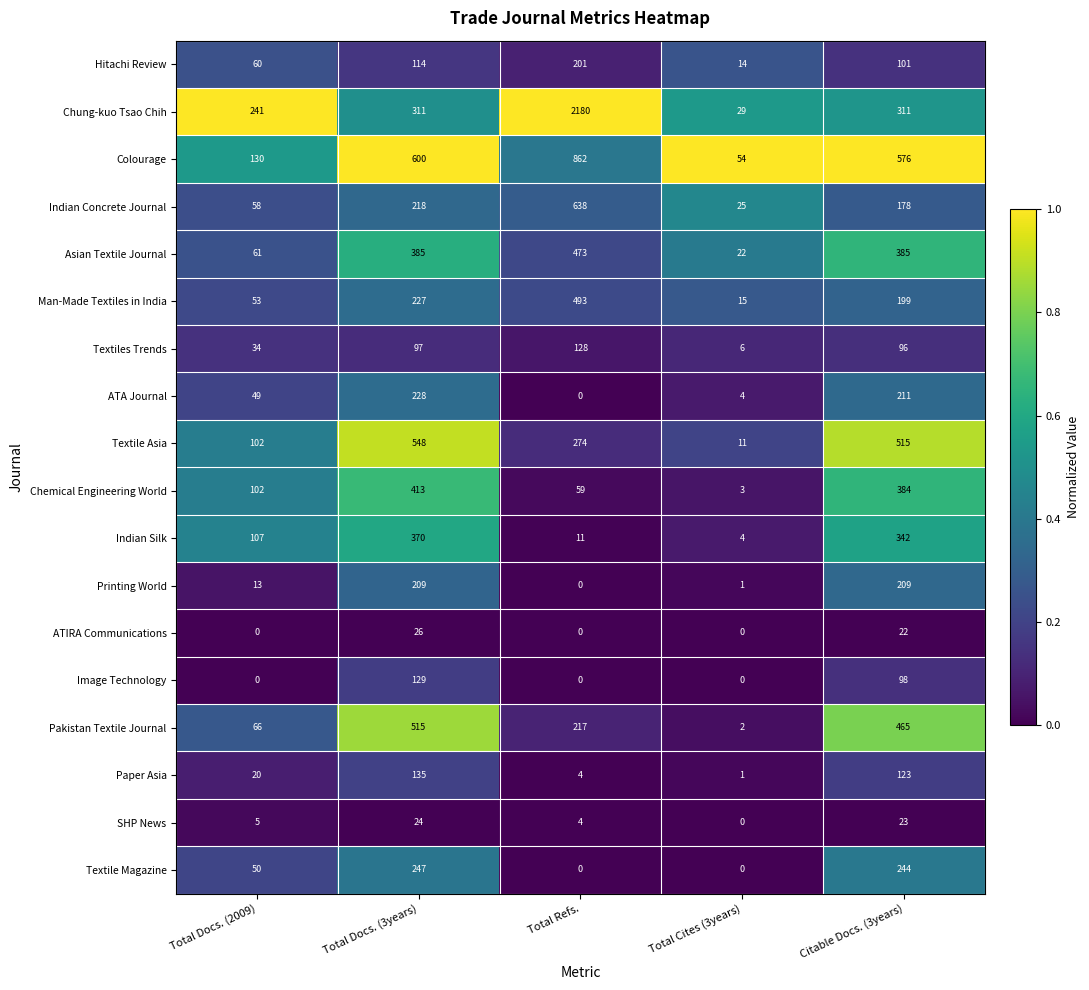

The value of Printing World at Total Docs. (2009) is 17. True or false?

False